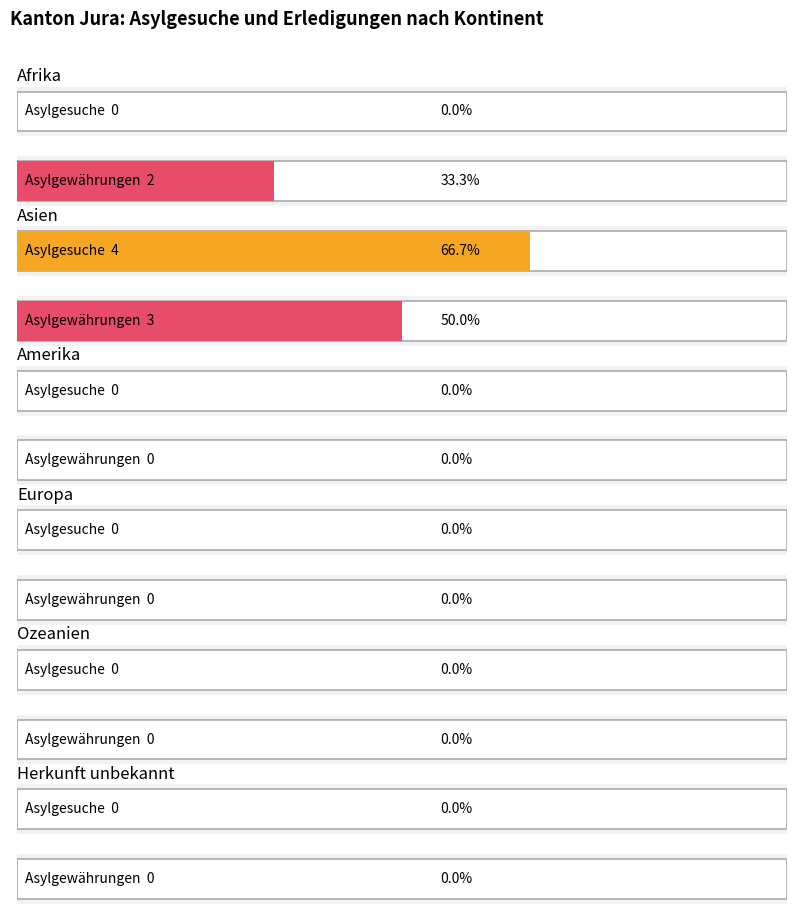

At how many categories does at least one series exceed 2?

1